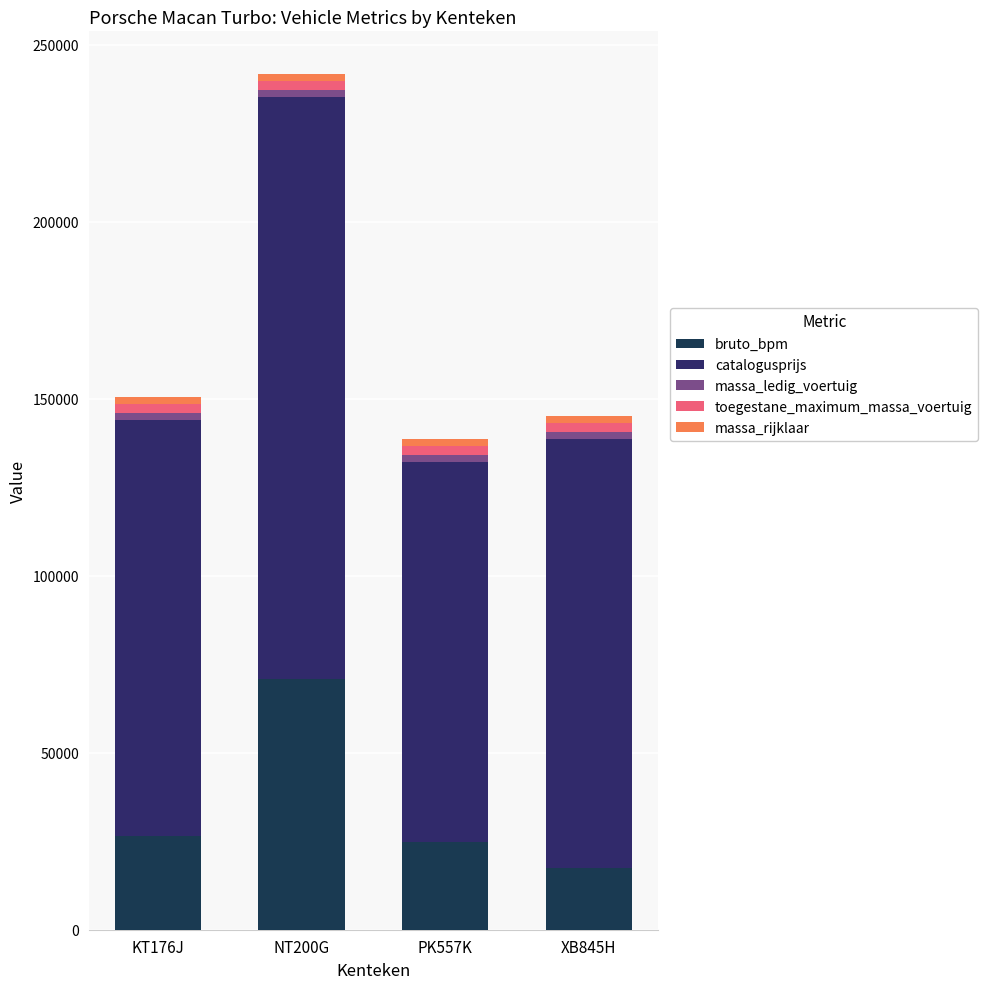

At which label does massa_rijklaar first exceed 2040?

PK557K